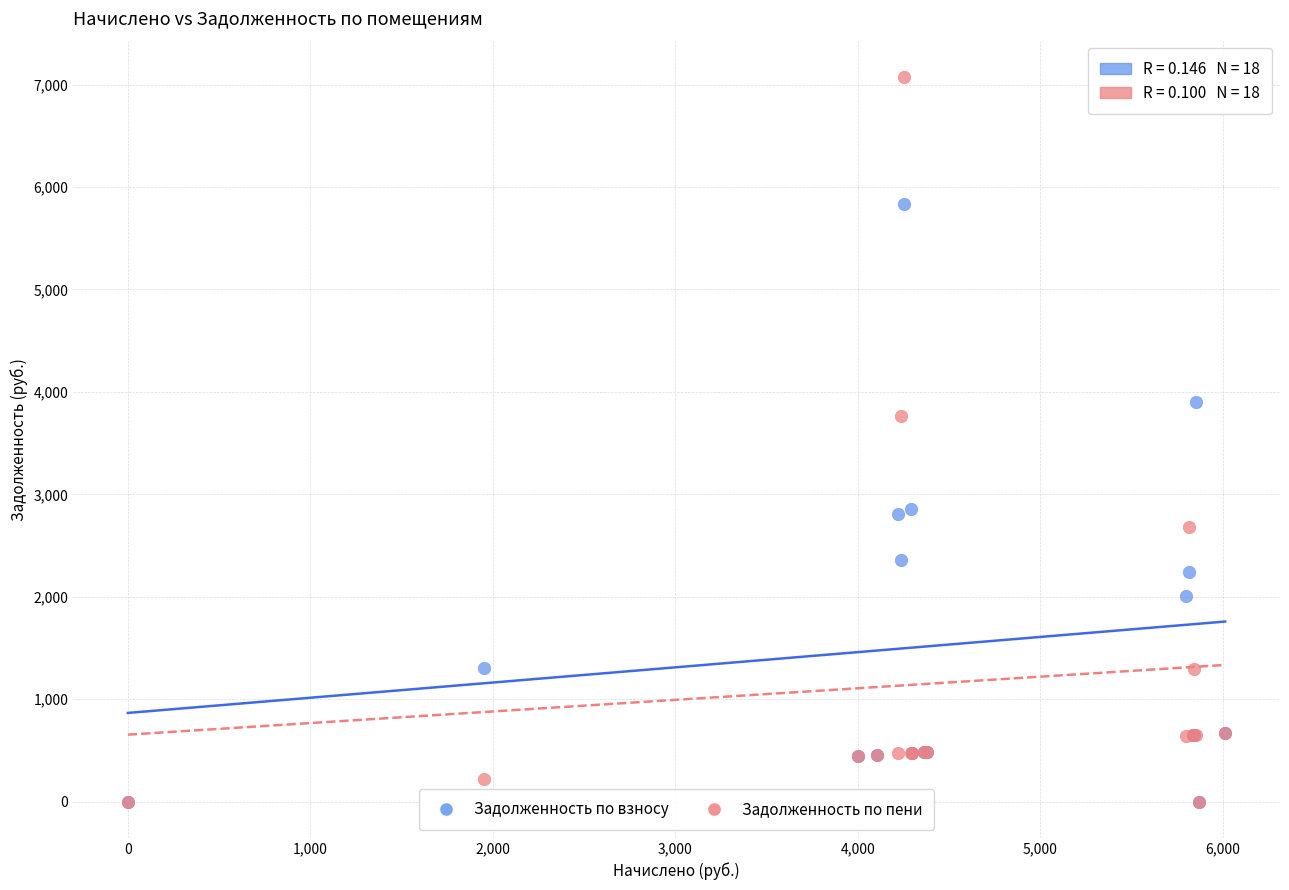

Across all series, what Y value is closest to 3537?

3766.4